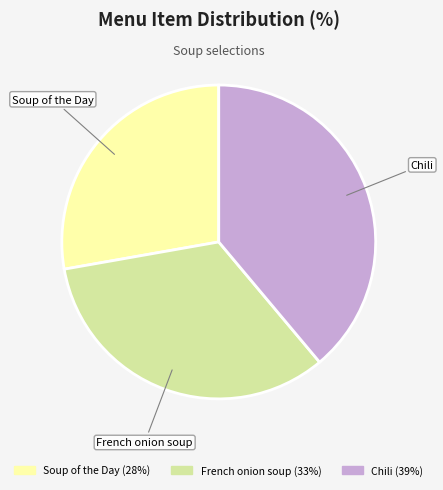

Which slice is the largest?

Chili